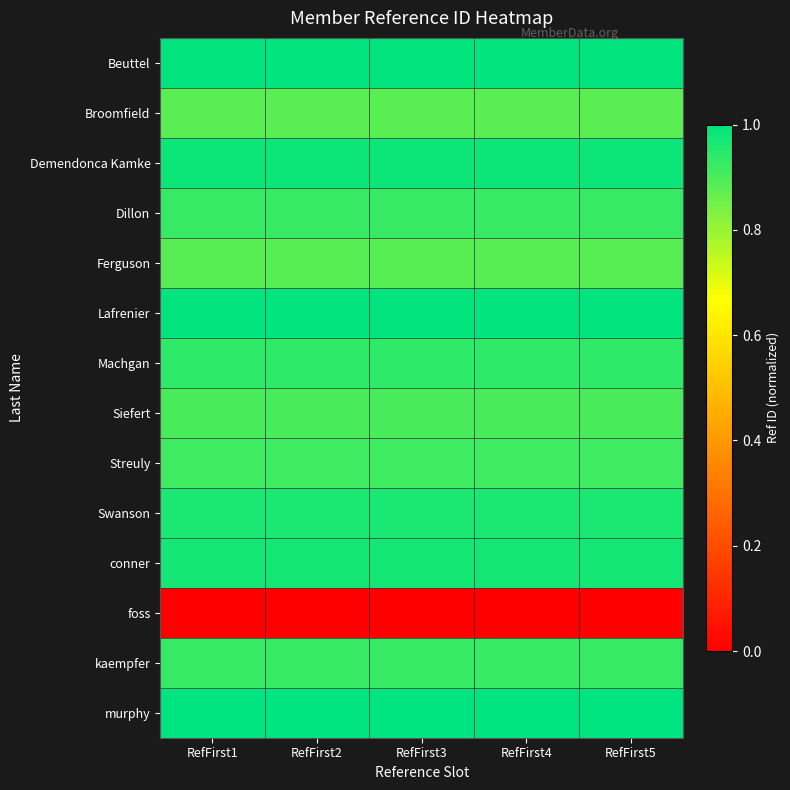

How many categories are shown in the chart?

5